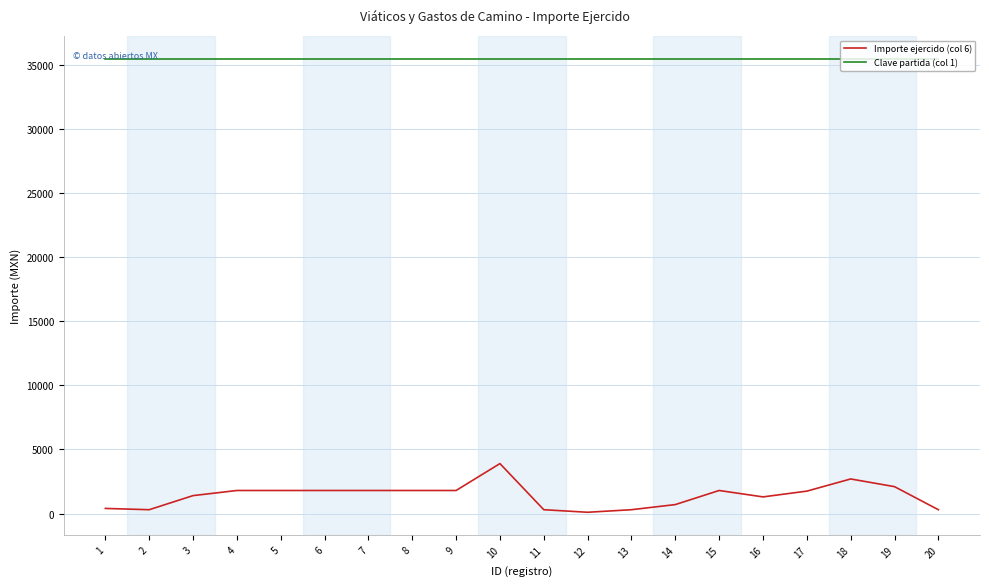

Which series has the largest total across all categories?

Clave partida (col 1)